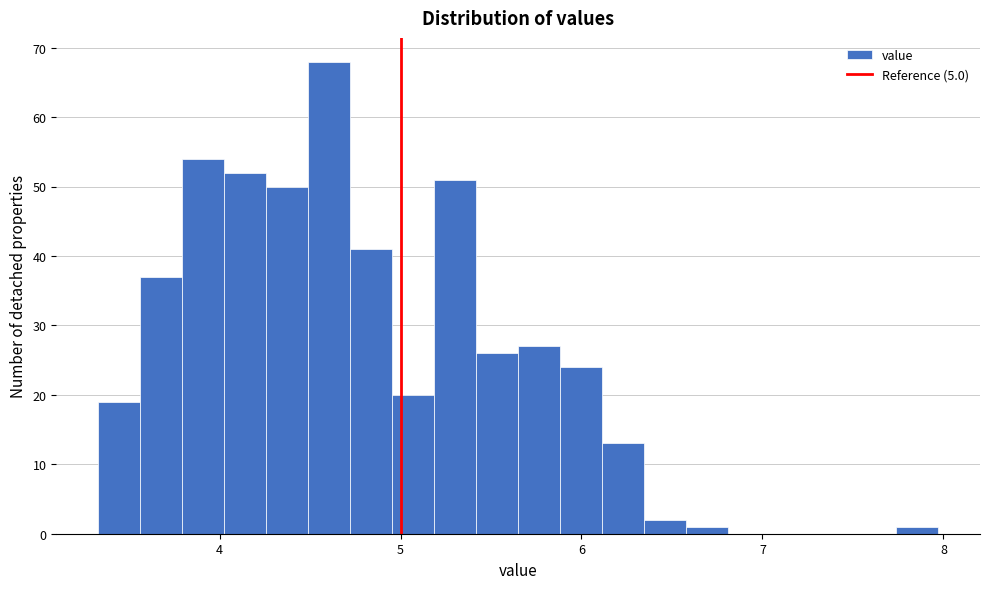

Read against the x-axis, roughly where is the centre of the tallest bar?

4.6